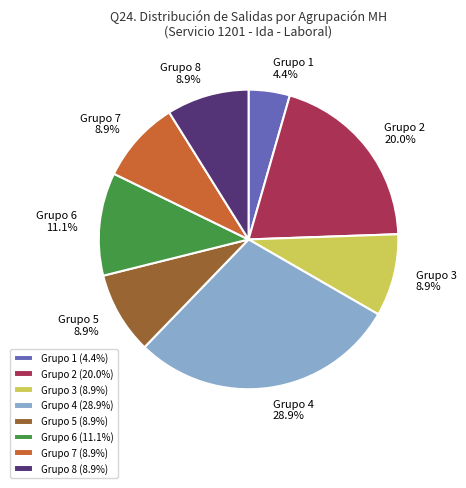

To the nearest percent, what is the average slice percentage?

12%